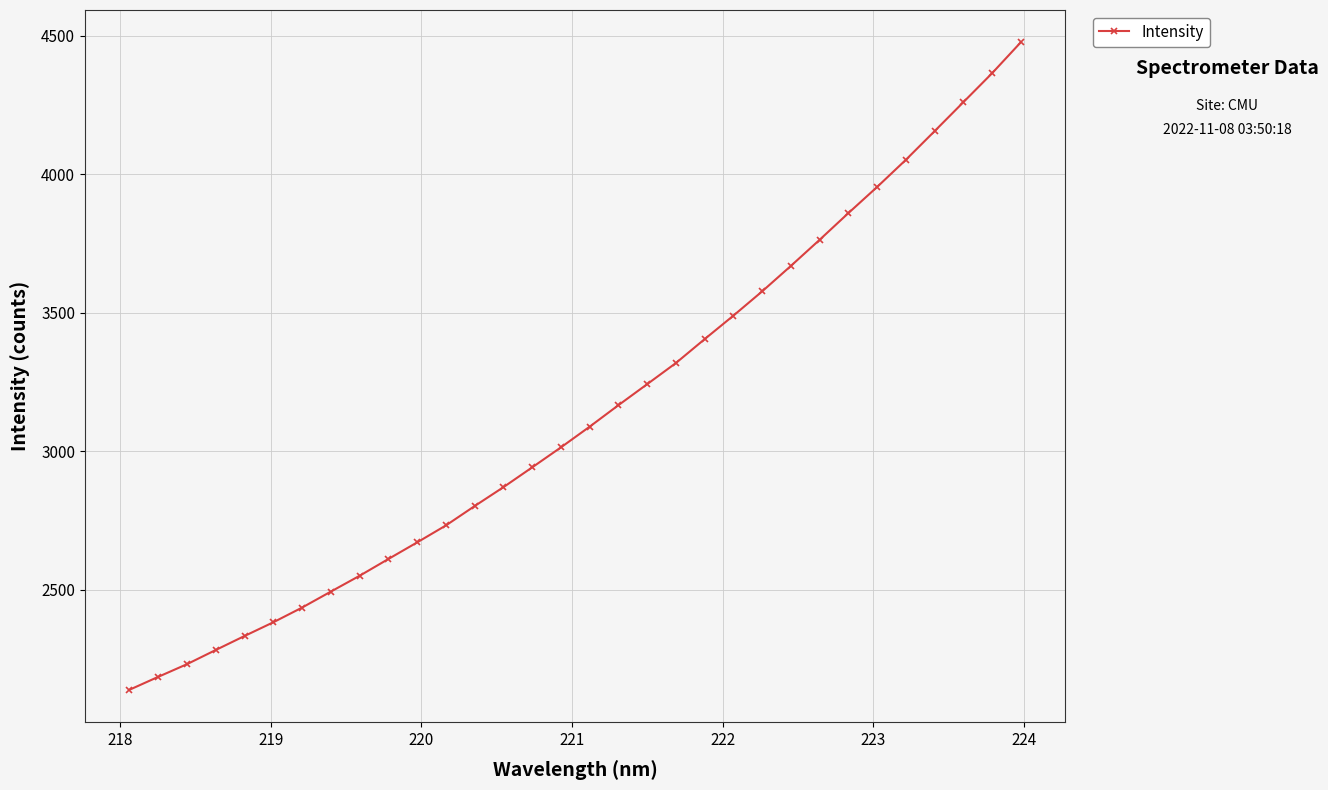

True or false: there are more than 2 points higher than both neighbors.

False